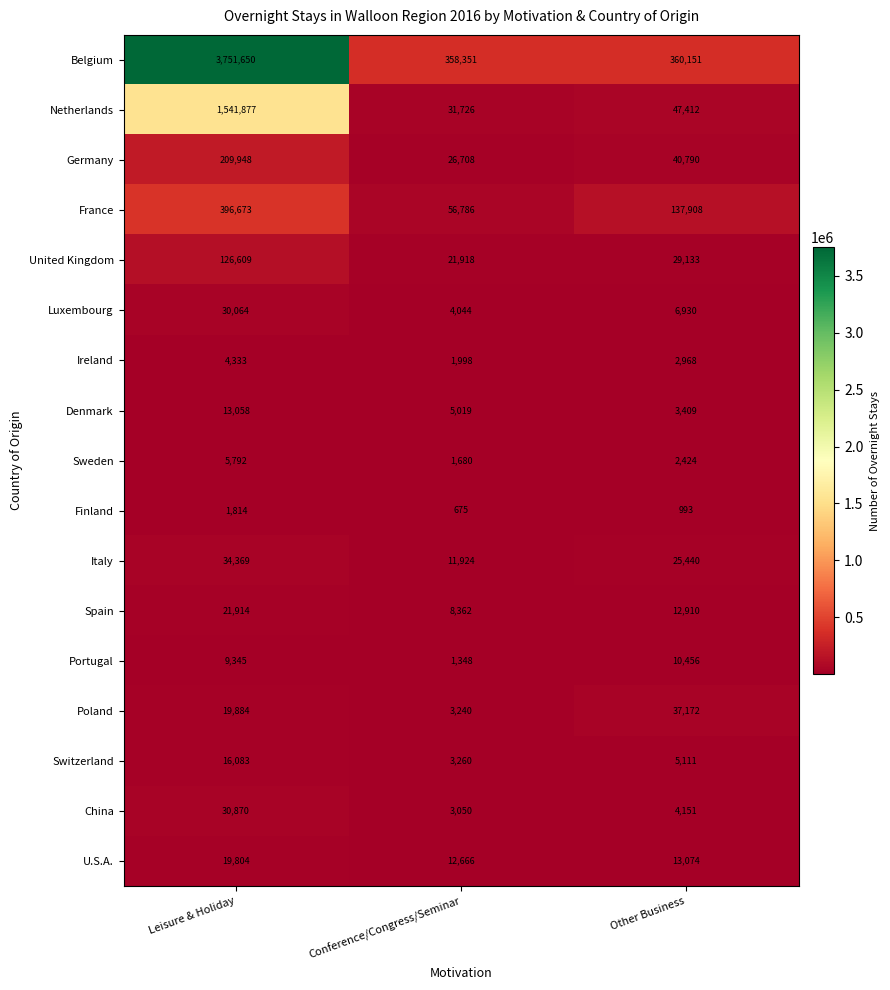

What is the average value of the Poland series?

20099